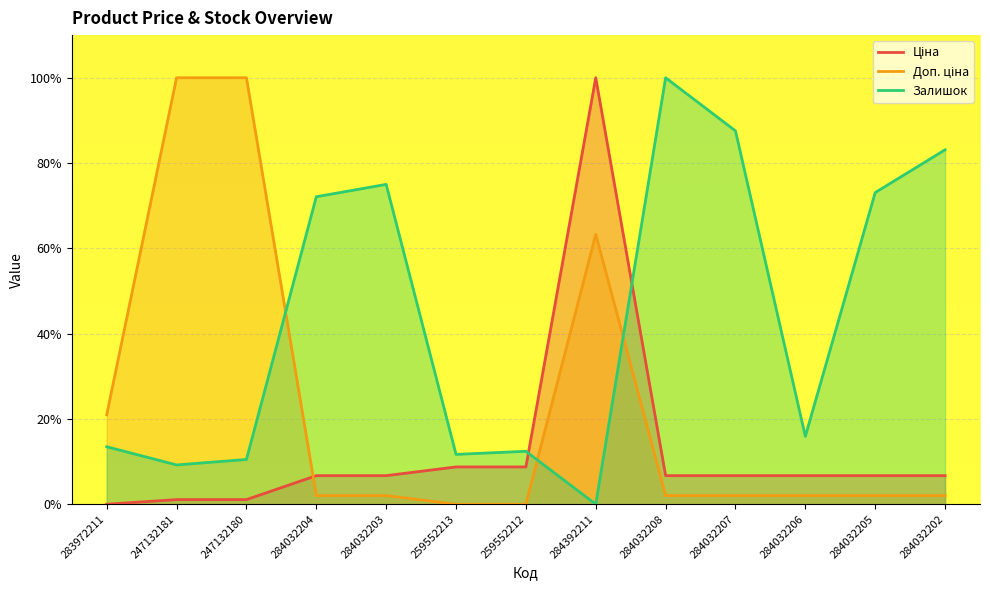

Where is the first local maximum for Залишок?

284032203